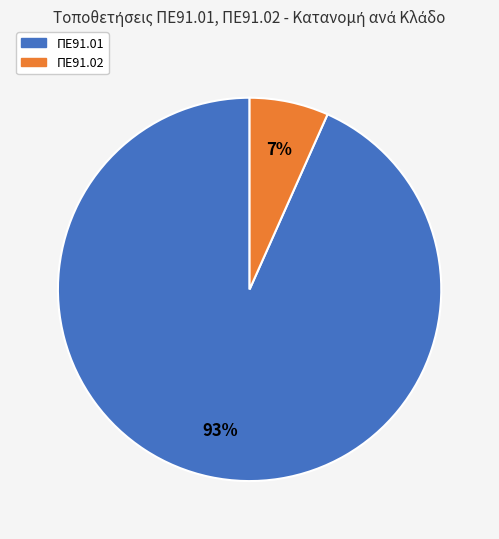

How many segments does this pie chart have?

2